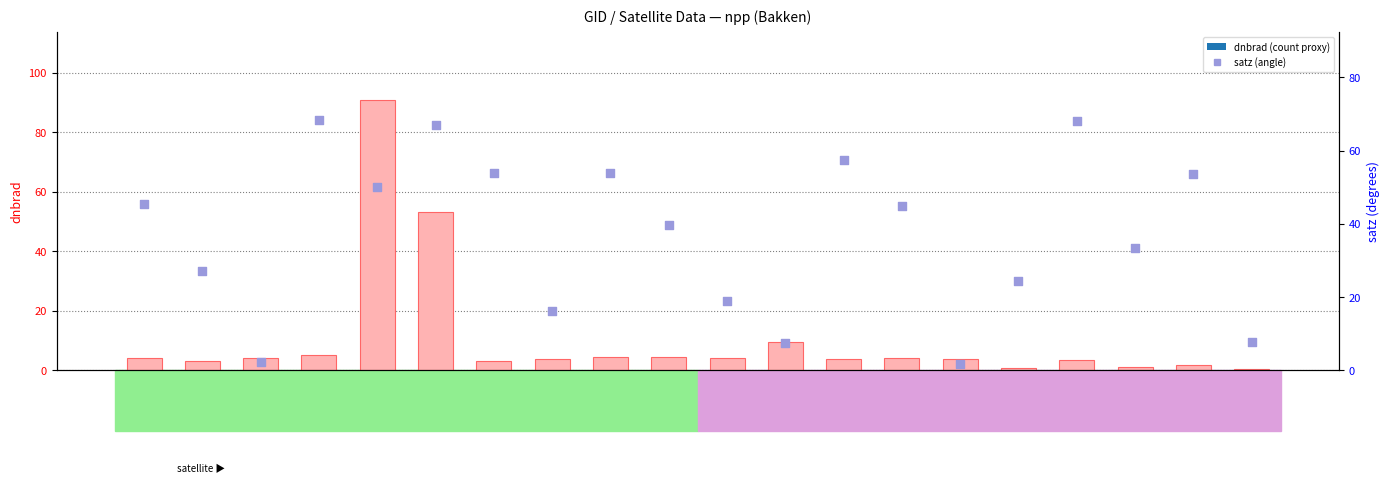

Is the value of dnbrad at 103642 greater than the value of satz at 103877?

No